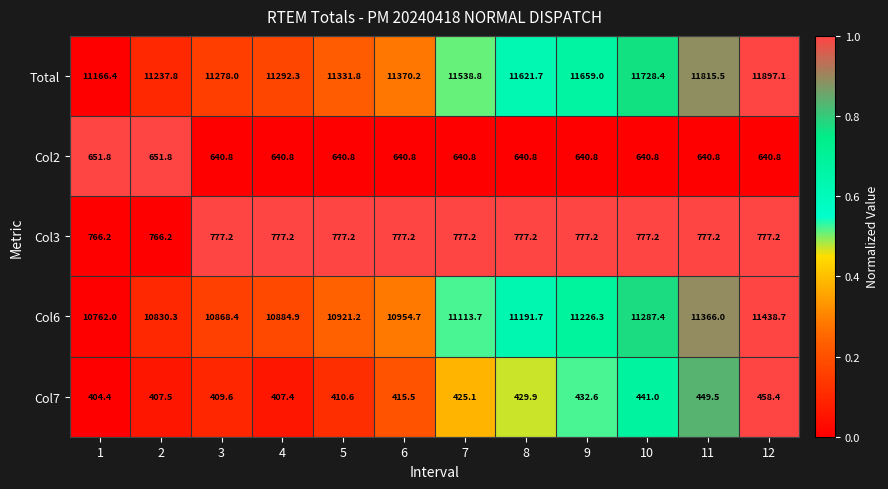

List the labels in order of Total value, smallest first.

1, 2, 3, 4, 5, 6, 7, 8, 9, 10, 11, 12